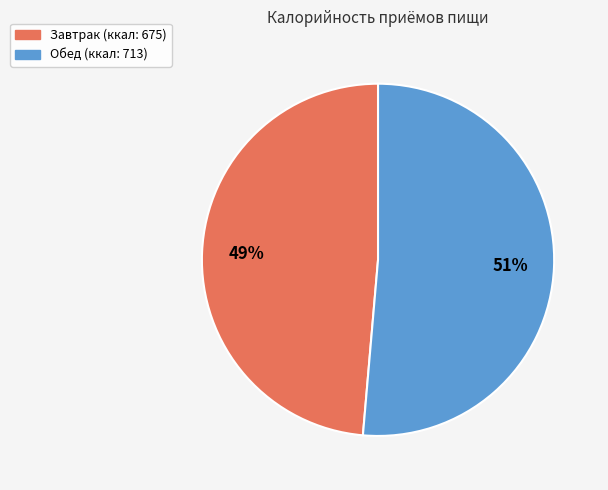

To the nearest percent, what portion does Обед represent?

51%